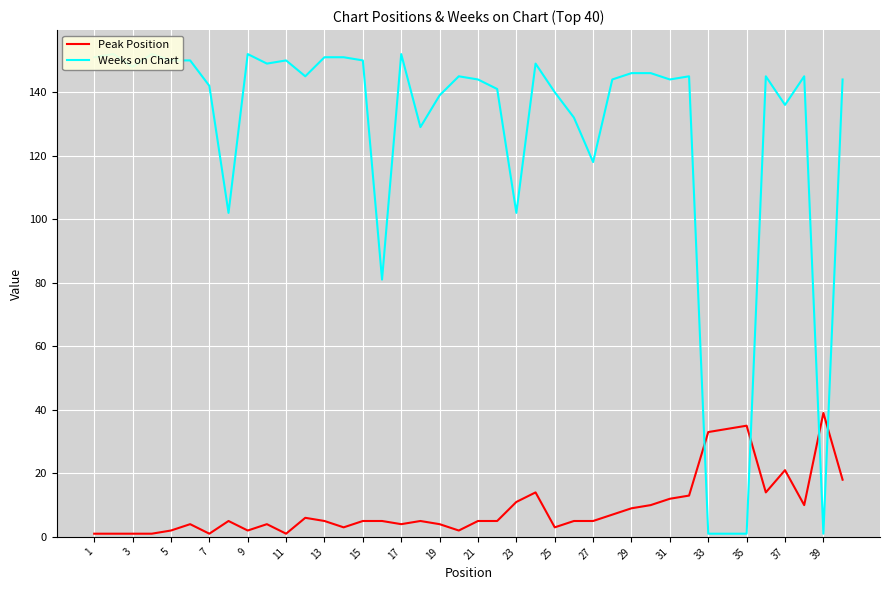

What is the difference between the second highest and minimum values in the Weeks on Chart series?

151